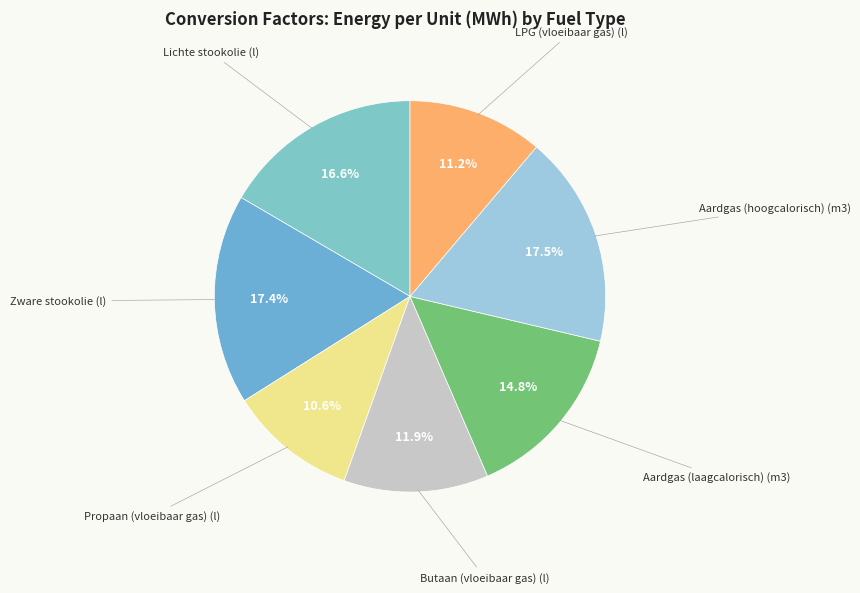

How many slices are in this pie chart?

7